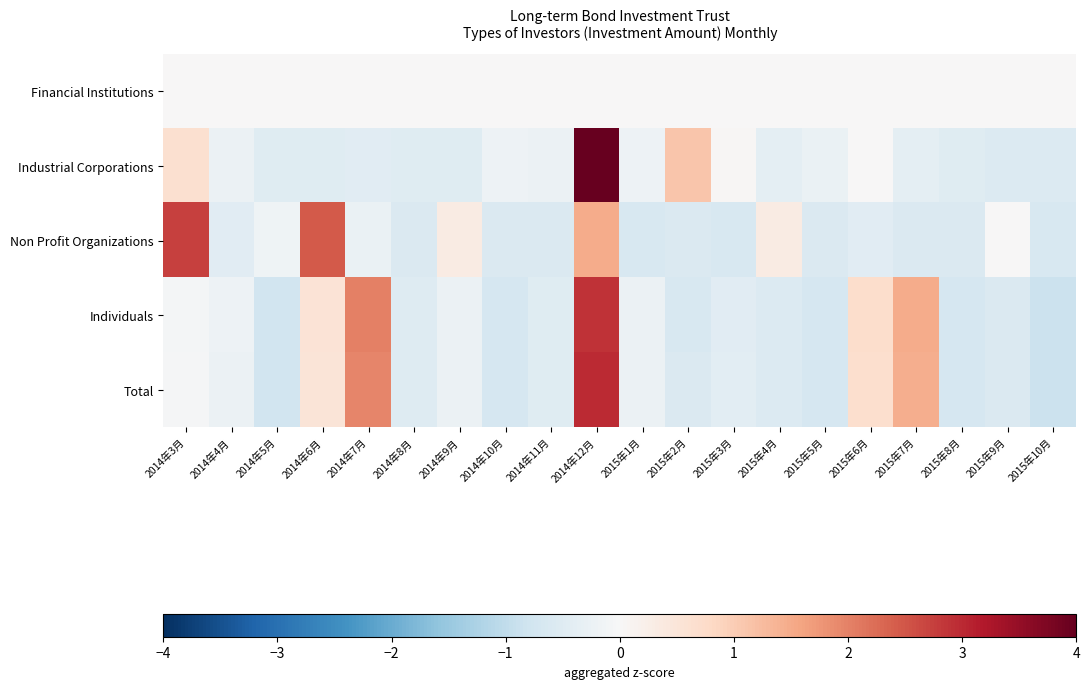

List the series in order of their peak value, highest first.

Industrial Corporations, Total, Individuals, Non Profit Organizations, Financial Institutions